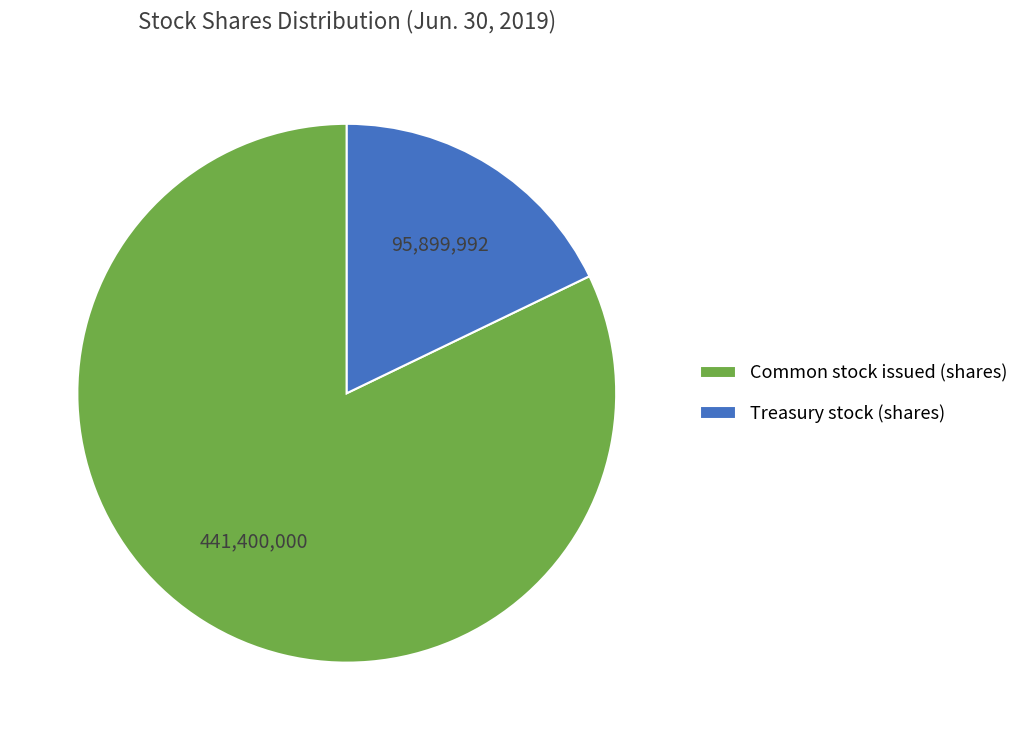

The Treasury stock (shares) slice represents 3% of the pie. True or false?

False